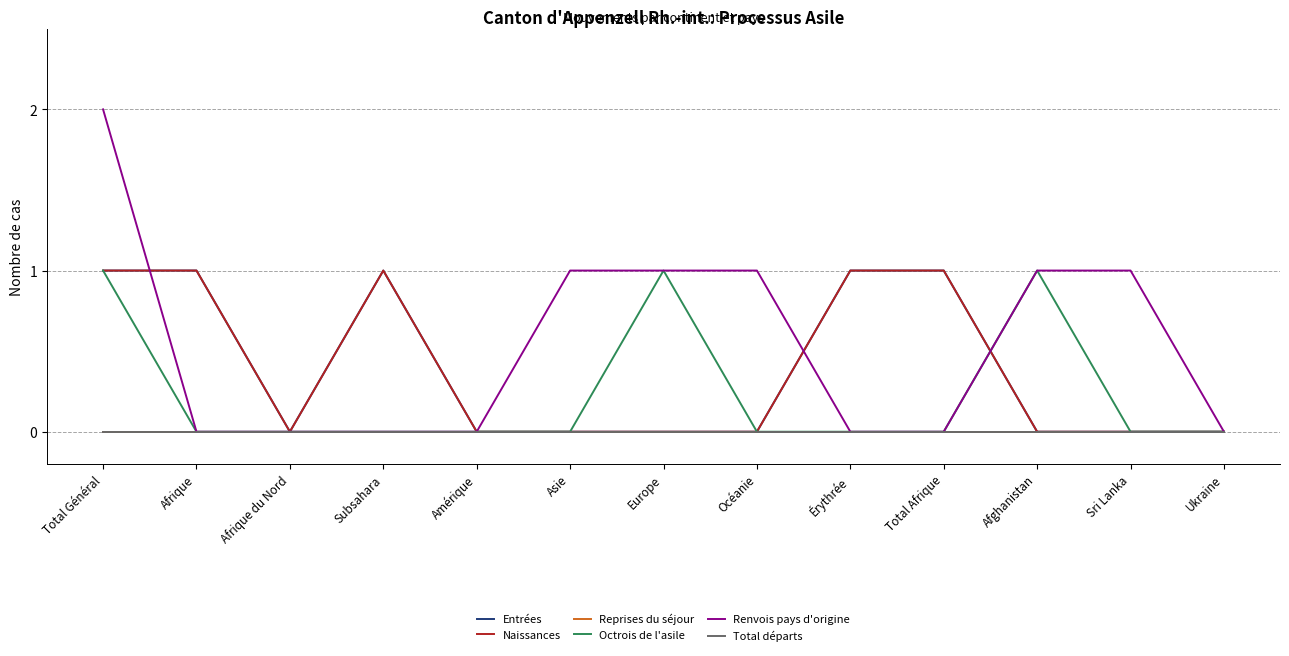

Which has a higher value, Total Général or Asie?

Total Général